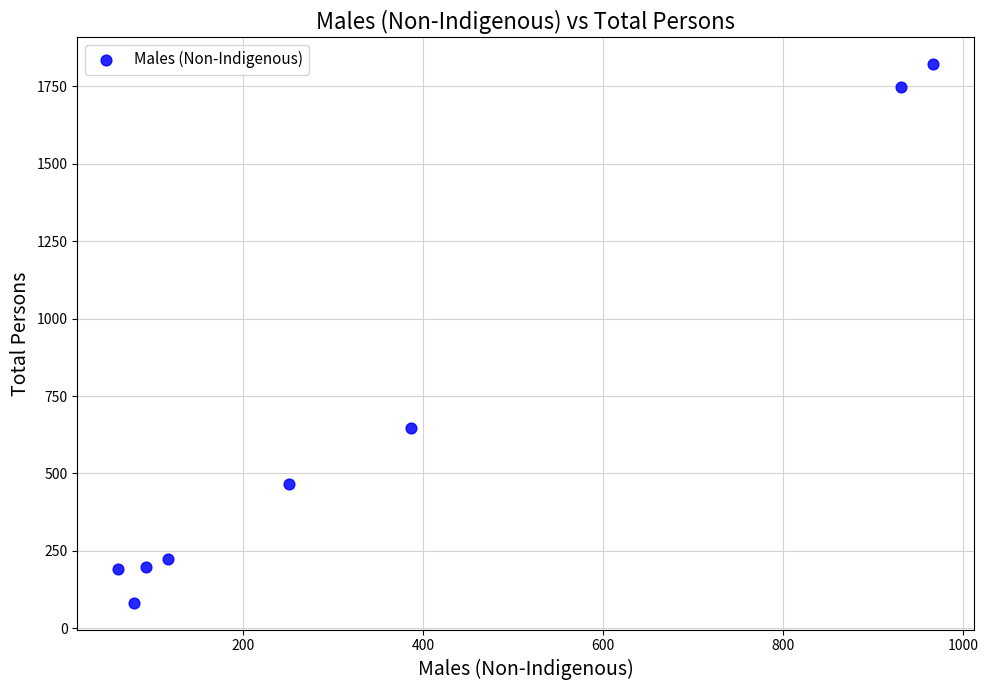

What Y value in the scatter plot is closest to 952?

646